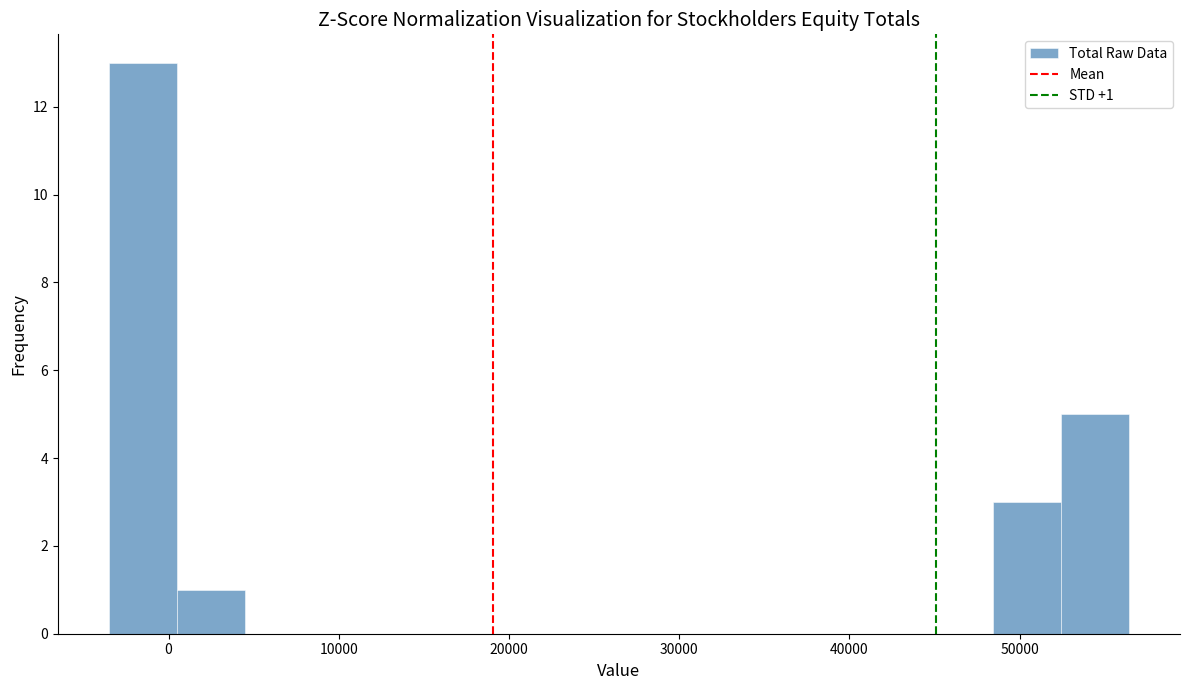

Around what value on the x-axis is the tallest bar? Give the approximate position of its centre, as read against the axis.

-2000